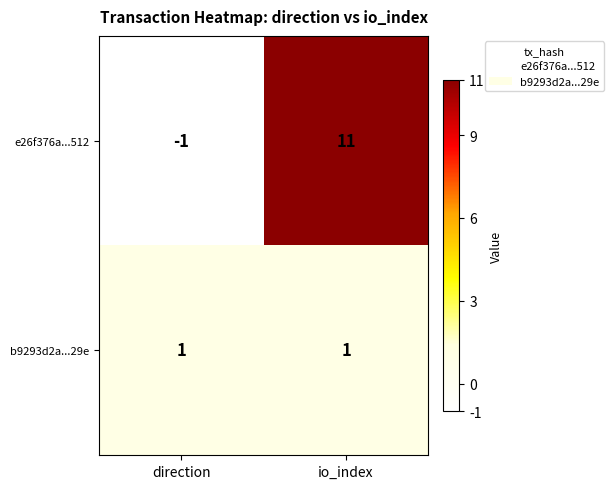

What is the sum of all e26f376a...512 values?

10